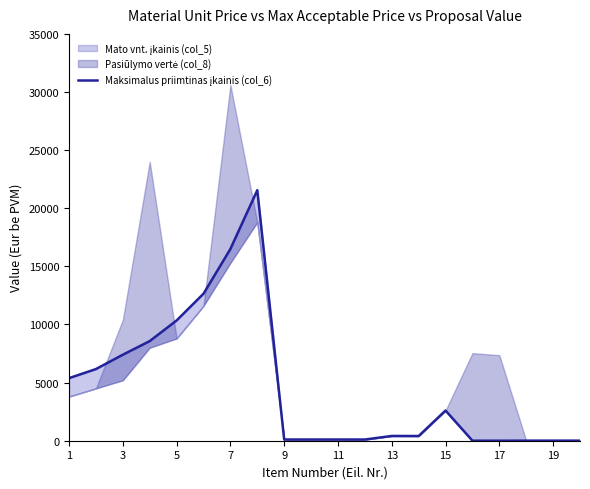

How many values are below 409?

10